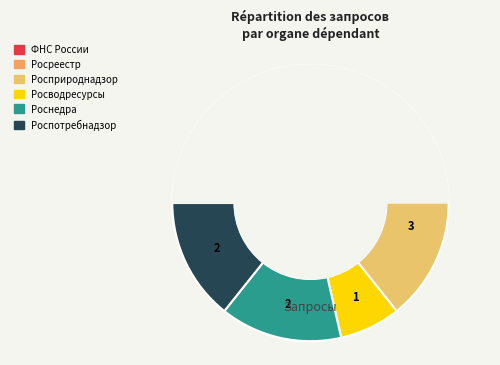

The Роспотребнадзор slice represents 8% of the pie. True or false?

False